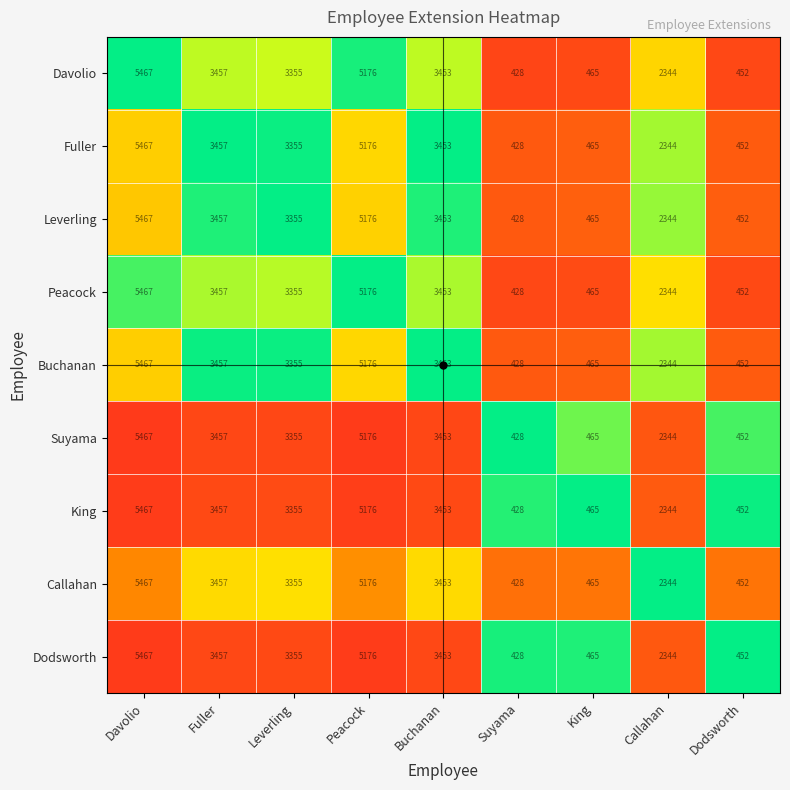

Is the value of Leverling at Fuller greater than the value of Peacock at Davolio?

No